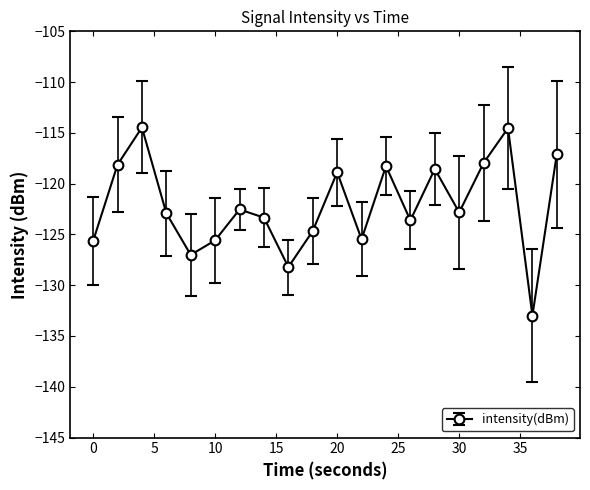

What is the smallest value displayed?

-133.0